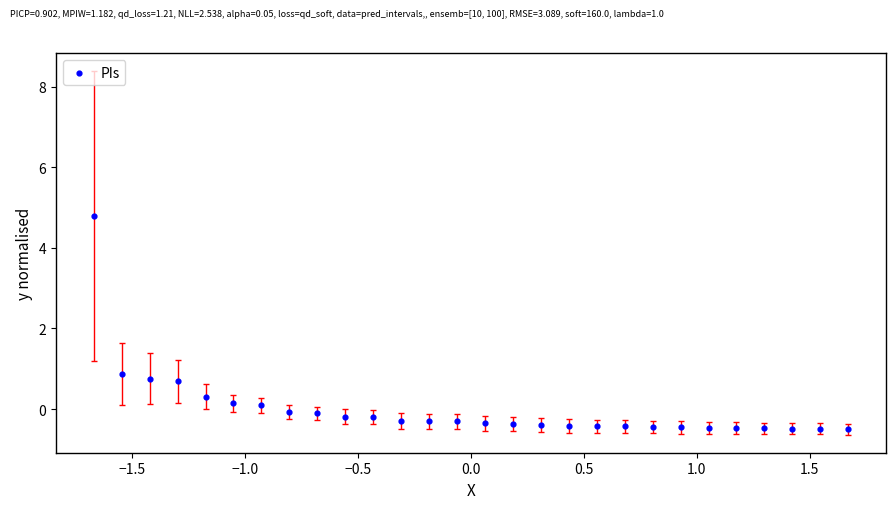

What is the range of X values (max minus min)?

3.3